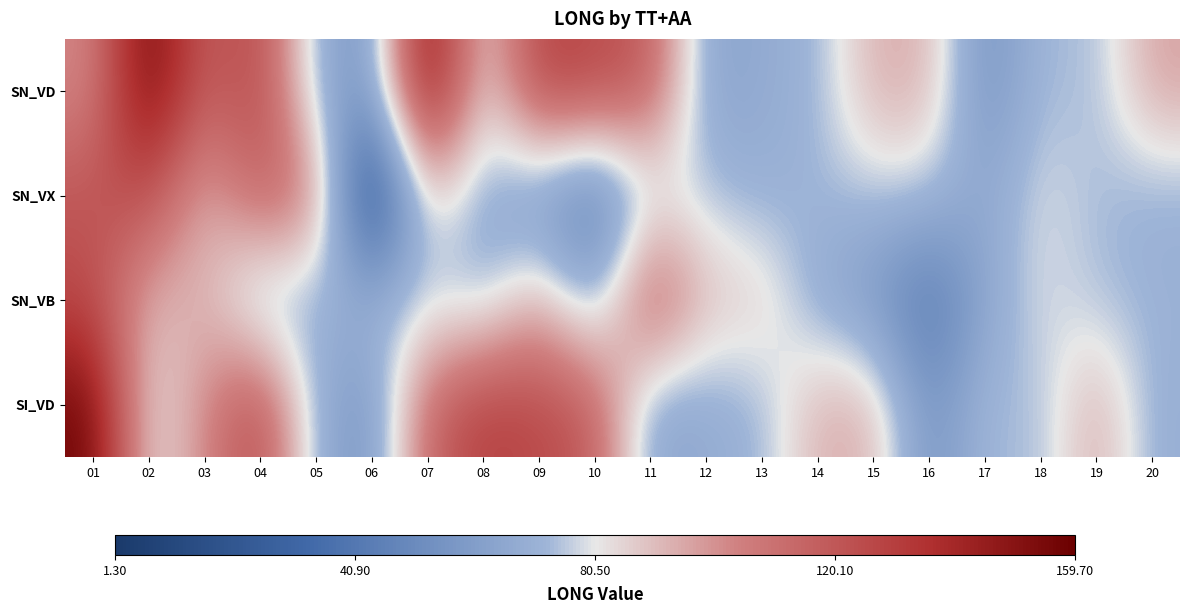

Reading left to right, transcribe all the data shown in this chart.

SN_VD: 01=101.3	02=159.7	03=114.6	04=128.3	05=68.1	06=55.1	07=157.9	08=79.3	09=130.5	10=125.8	11=119.5	12=62.9	13=67.5	14=71.5	15=93.9	16=93.6	17=53.3	18=74.8	19=72.2	20=96.7
SN_VX: 01=121.3	02=124.9	03=89.9	04=118.1	05=109.7	06=1.3	07=89.0	08=66.3	09=57.0	10=38.8	11=75.0	12=74.8	13=69.3	14=72.6	15=75.0	16=74.8	17=64.8	18=80.2	19=73.6	20=69.6
SN_VB: 01=124.9	02=89.9	03=94.4	04=63.3	05=69.3	06=72.6	07=75.0	08=69.6	09=94.4	10=63.3	11=124.9	12=89.9	13=89.0	14=66.3	15=57.0	16=38.8	17=64.8	18=80.2	19=73.6	20=71.5
SI_VD: 01=157.9	02=79.3	03=101.3	04=128.3	05=68.1	06=55.1	07=114.6	08=130.5	09=125.8	10=119.5	11=62.9	12=67.5	13=71.5	14=93.9	15=93.6	16=53.3	17=74.8	18=72.2	19=96.7	20=69.3